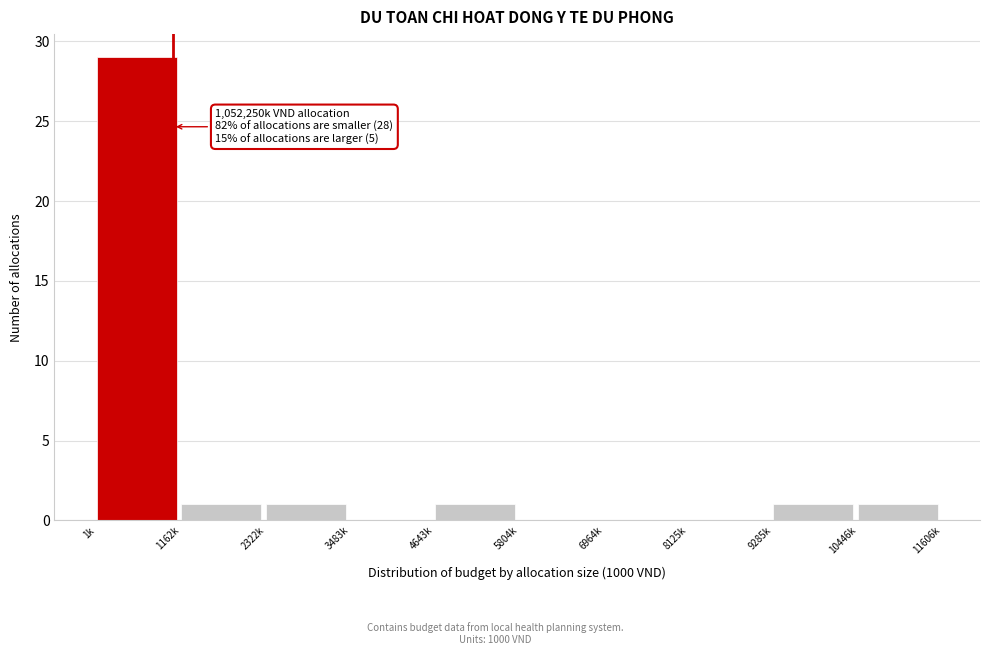

Reading left to right, transcribe all the data shown in this chart.

1k=29	1162k=1	2322k=1	3483k=0	4643k=1	5804k=0	6964k=0	8125k=0	9285k=1	10446k=1